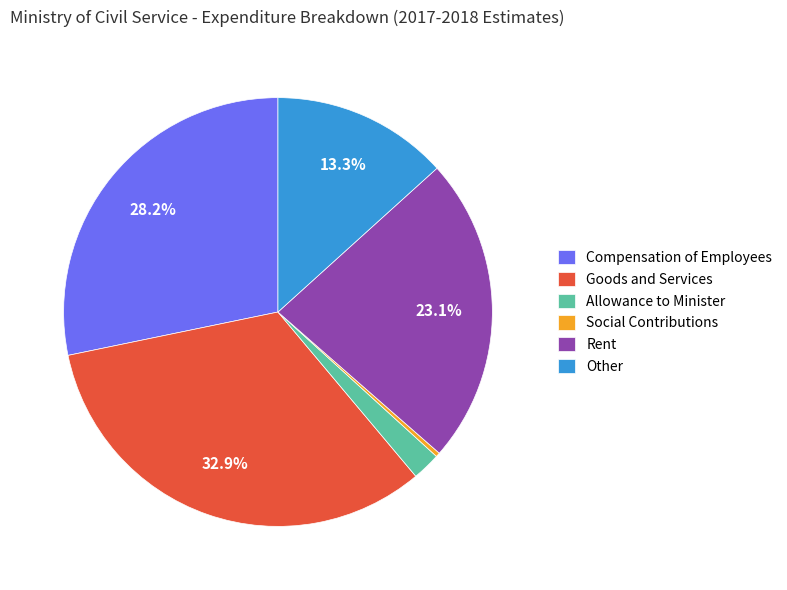

Does any single category account for the majority?

No